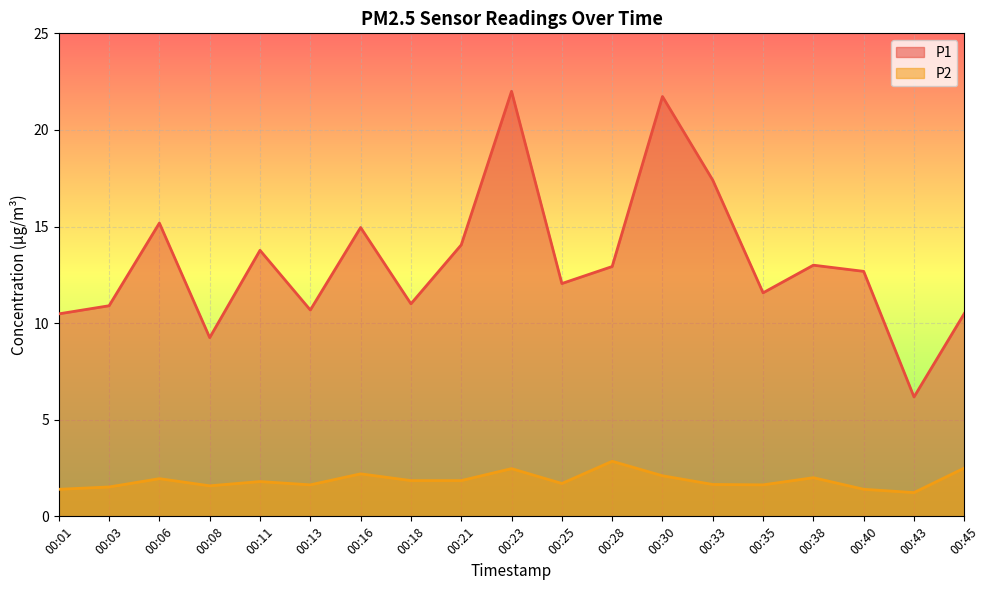

True or false: P2 has a value of 2.1 at 00:40.

False